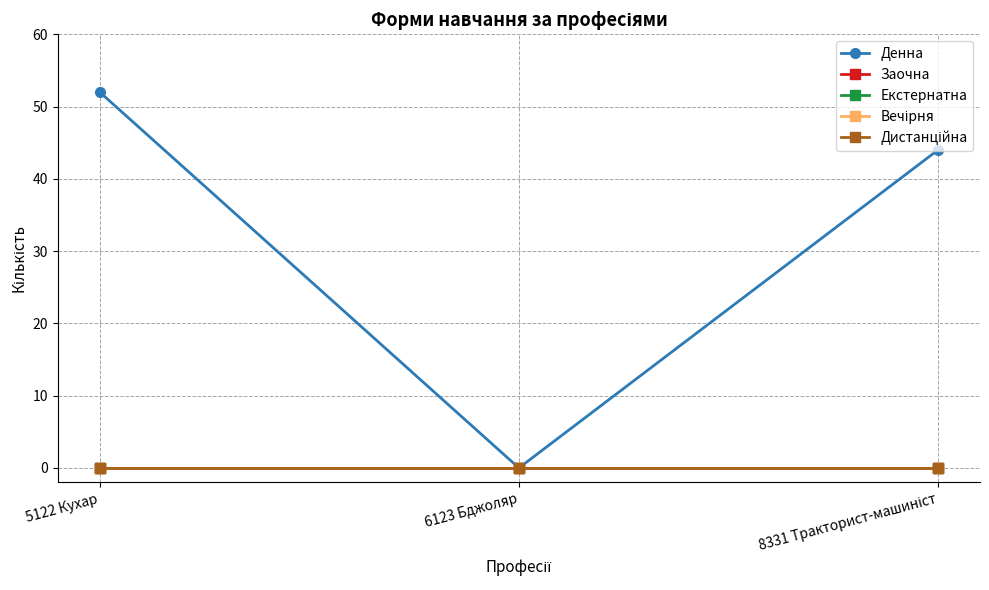

Which category has the lowest value across all series?

6123 Бджоляр